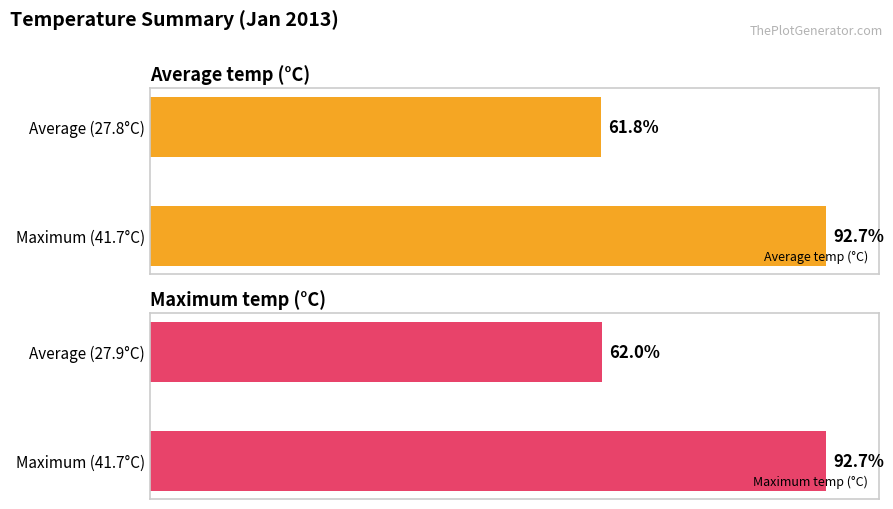

At which label does Average temp (°C) reach its peak?

Maximum (41.7°C)